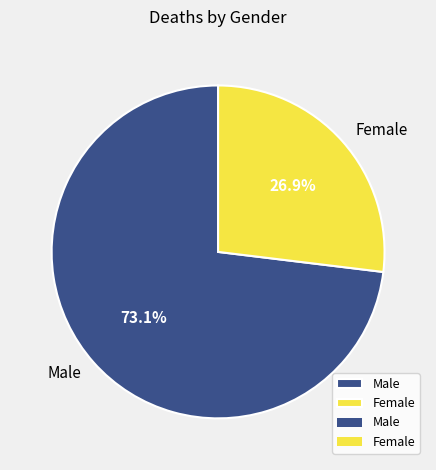

What portion of the pie excludes Male?

26.9%